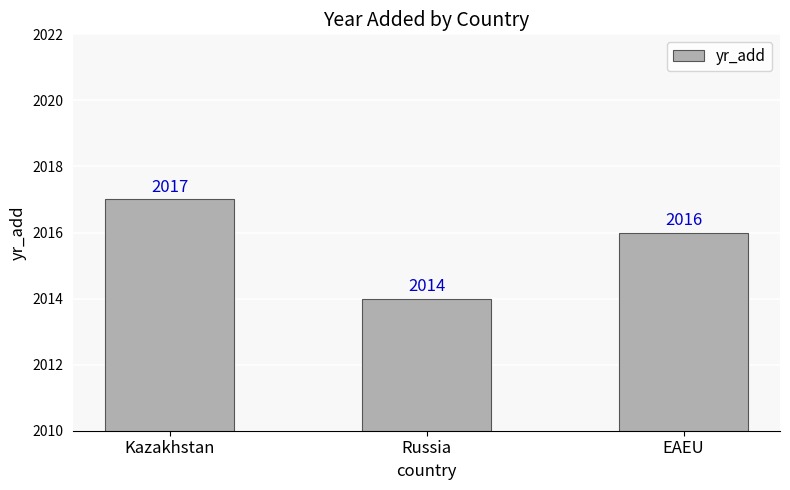

Reading right to left, transcribe all the data shown in this chart.

2016	2014	2017